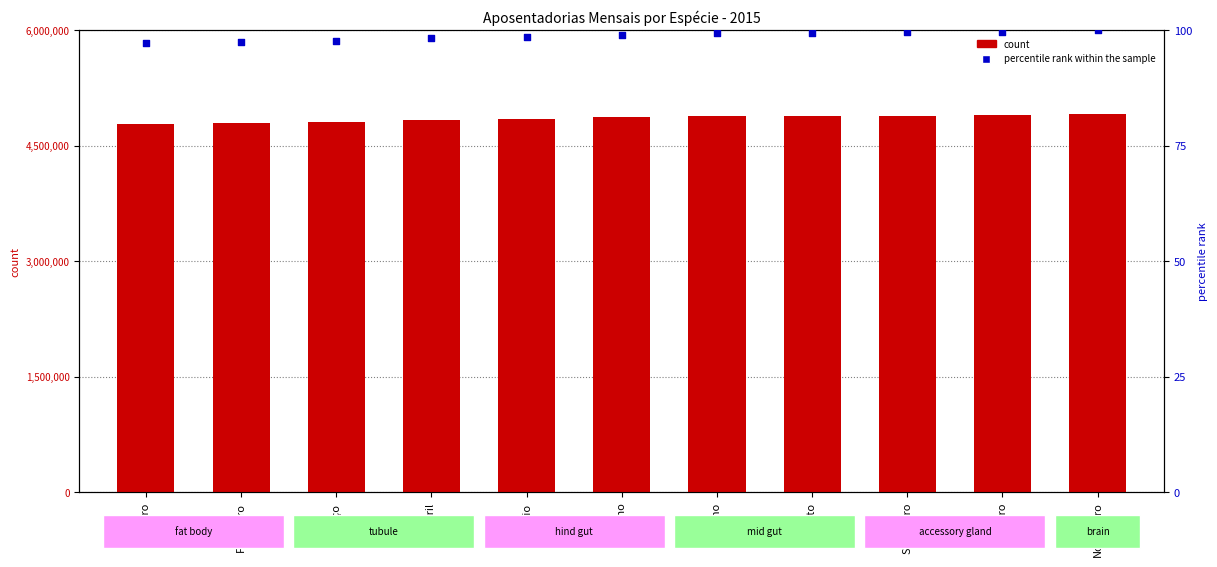

At which category is the sum across all series the highest?

Novembro